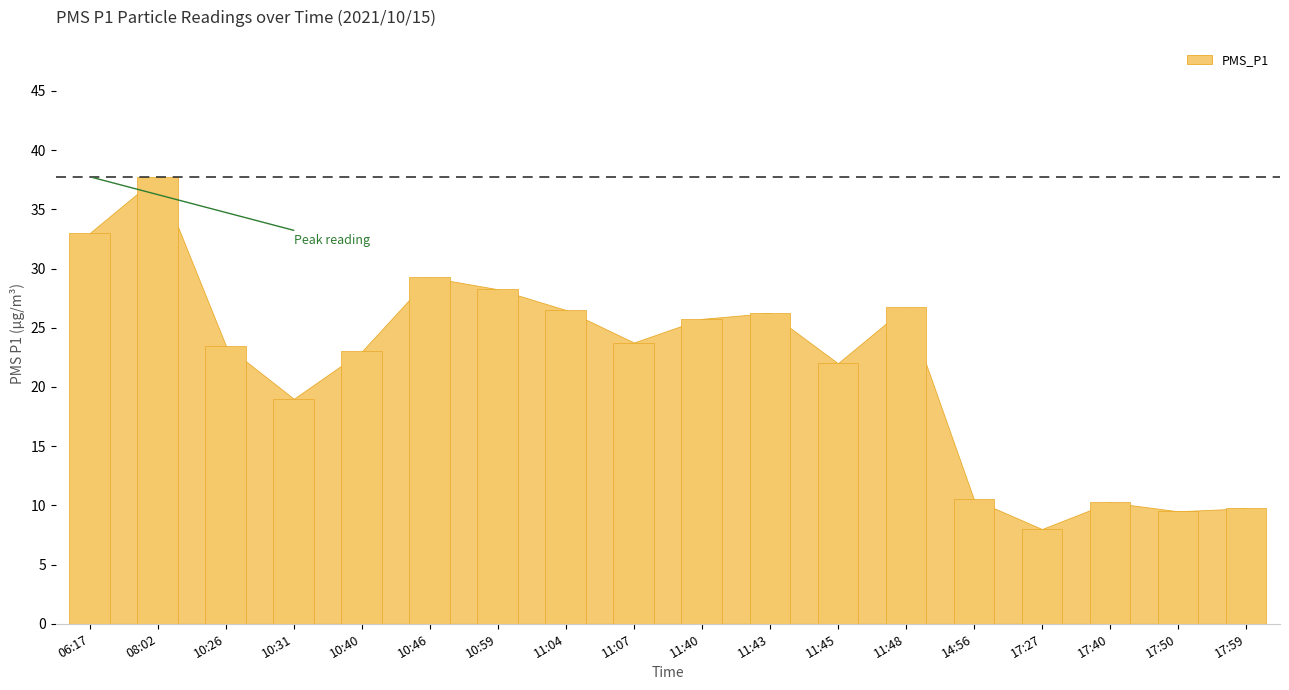

What is the average value?

21.8